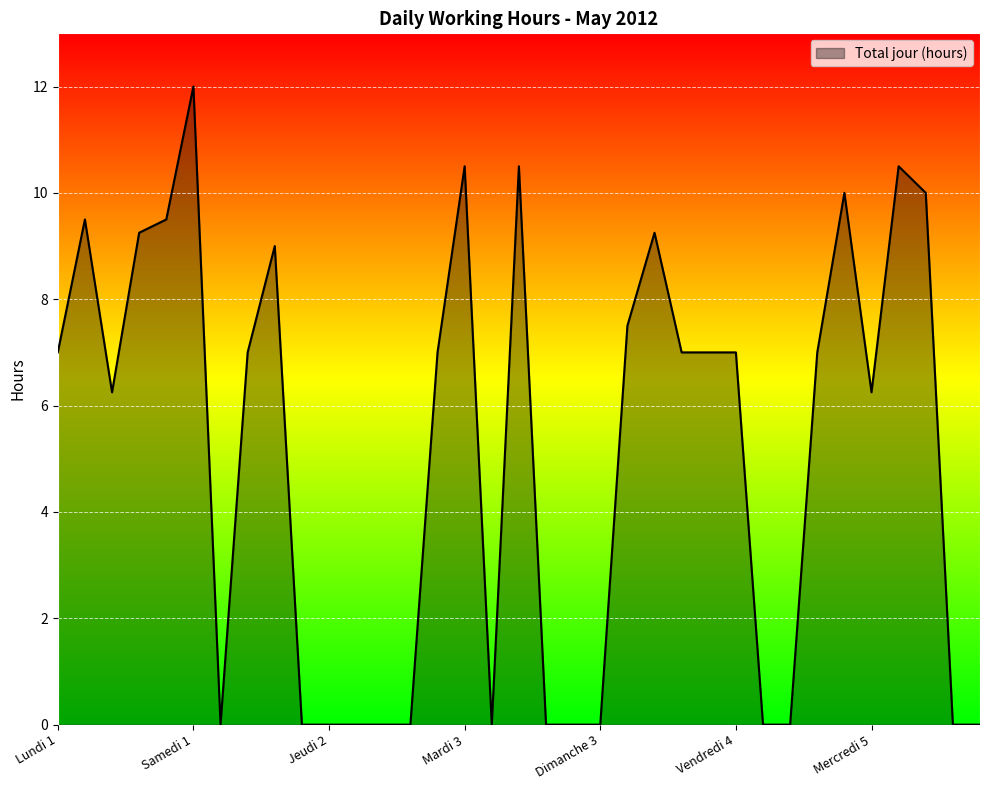

What is the difference between the maximum and minimum values?

12.0